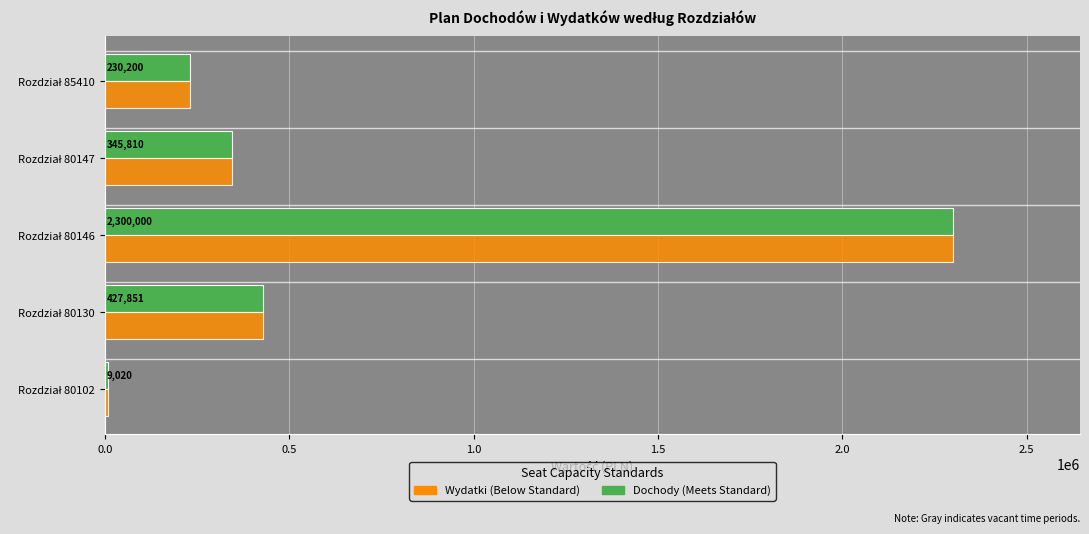

What is the smallest value displayed?

9020